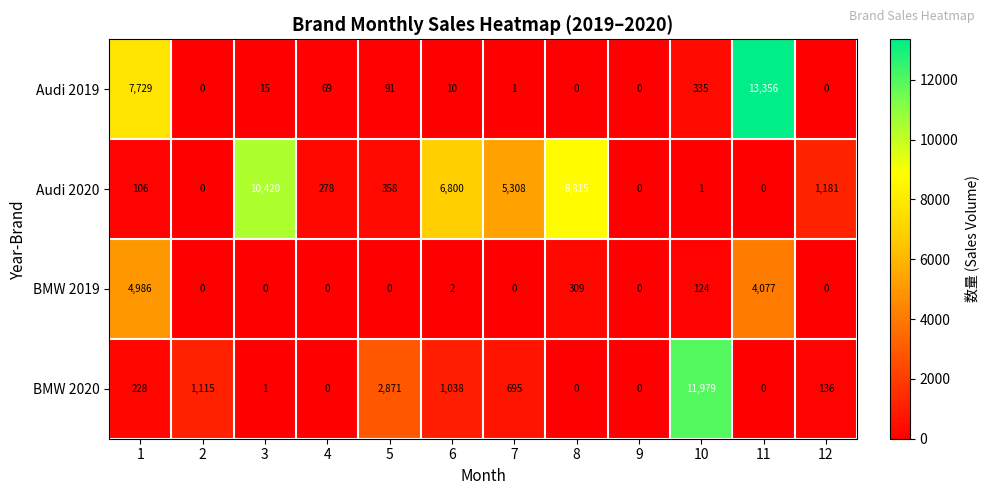

At 7, list the series in order from largest to smallest.

Audi 2020, BMW 2020, Audi 2019, BMW 2019